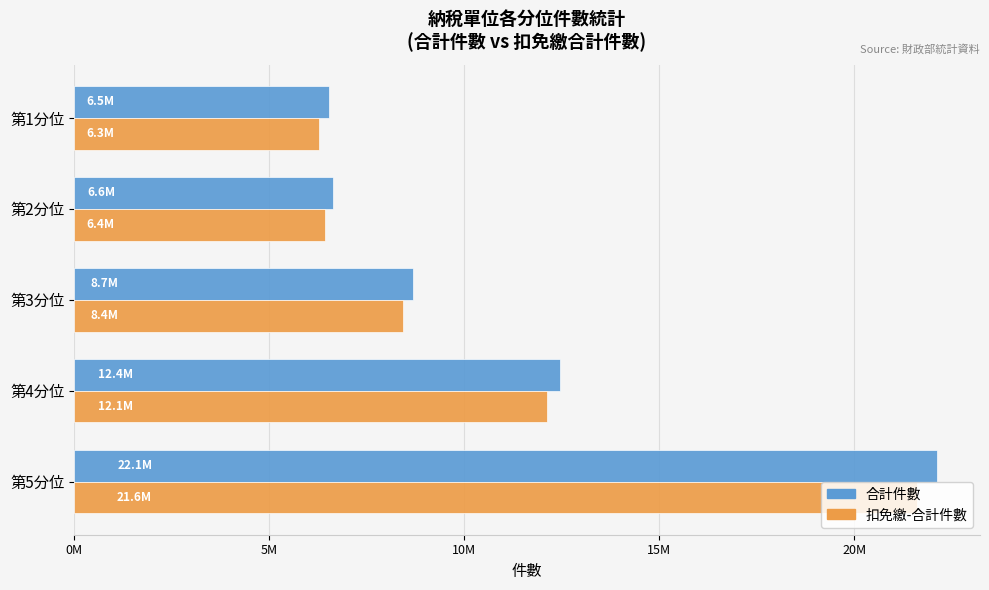

What is the highest value of the 合計件數 series?

22117155